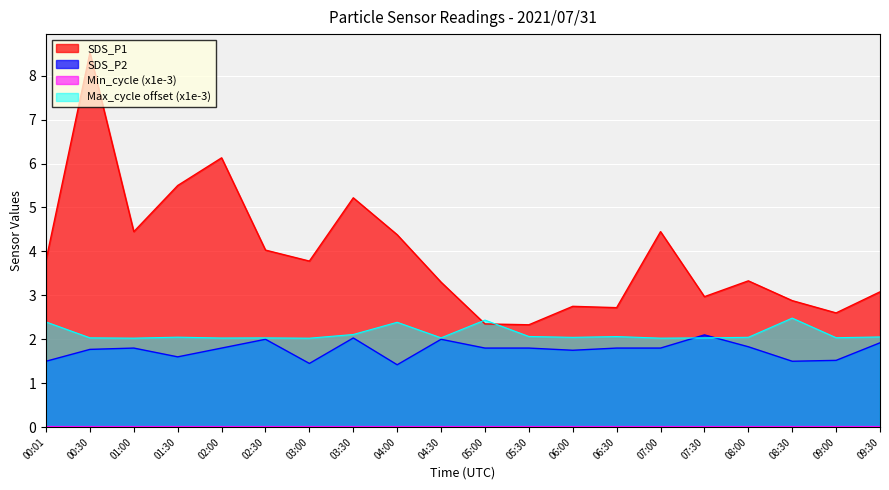

True or false: SDS_P2 and Max_cycle cross at least once.

True